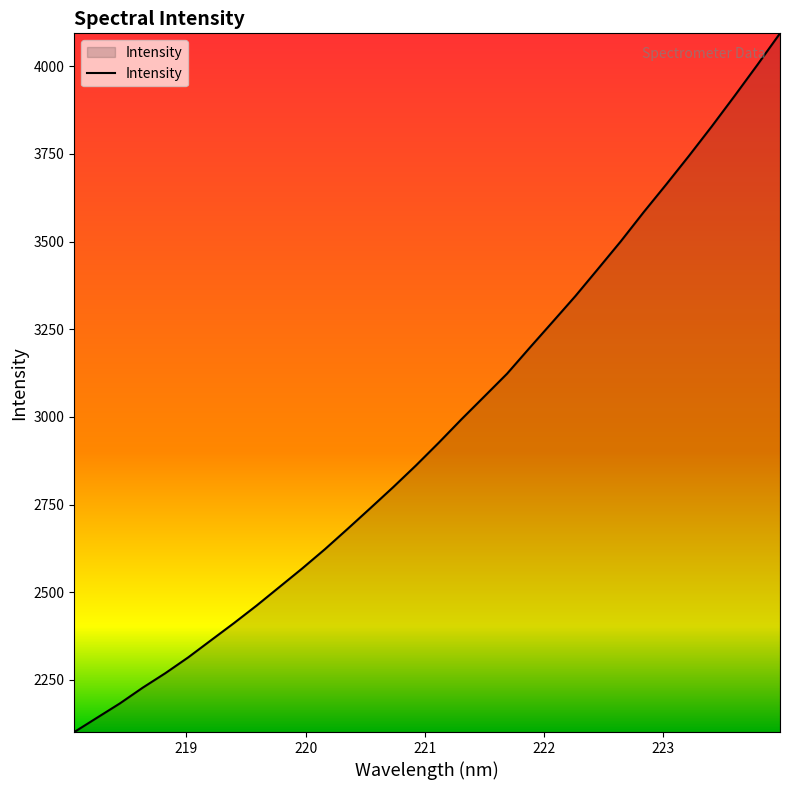

What is the smallest value displayed?

2101.1